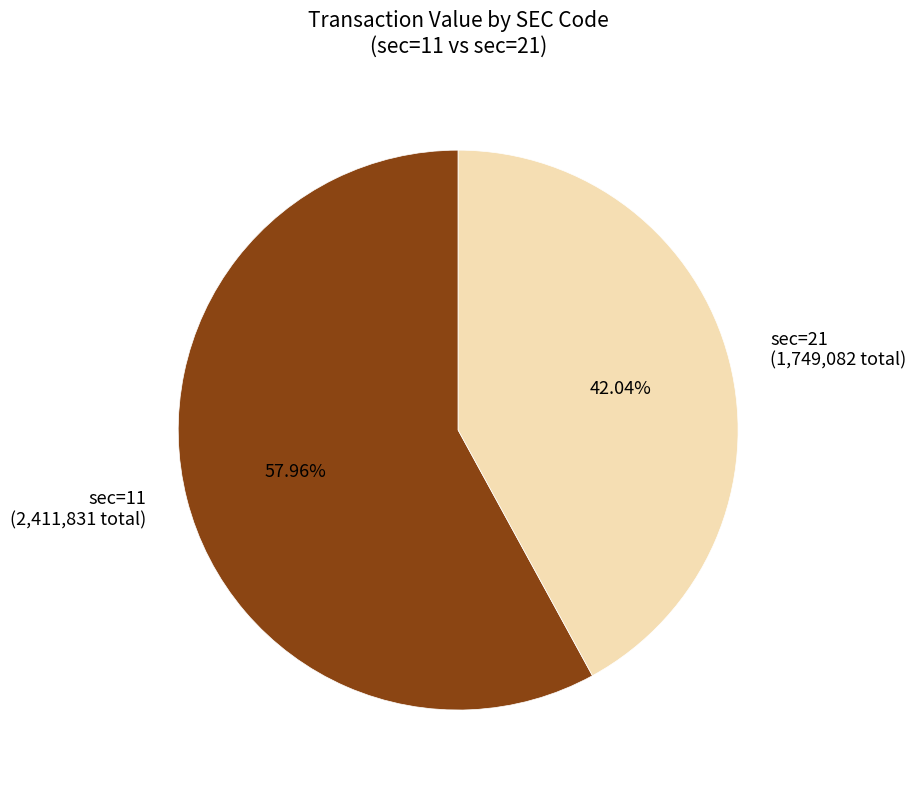

How many slices are in this pie chart?

2